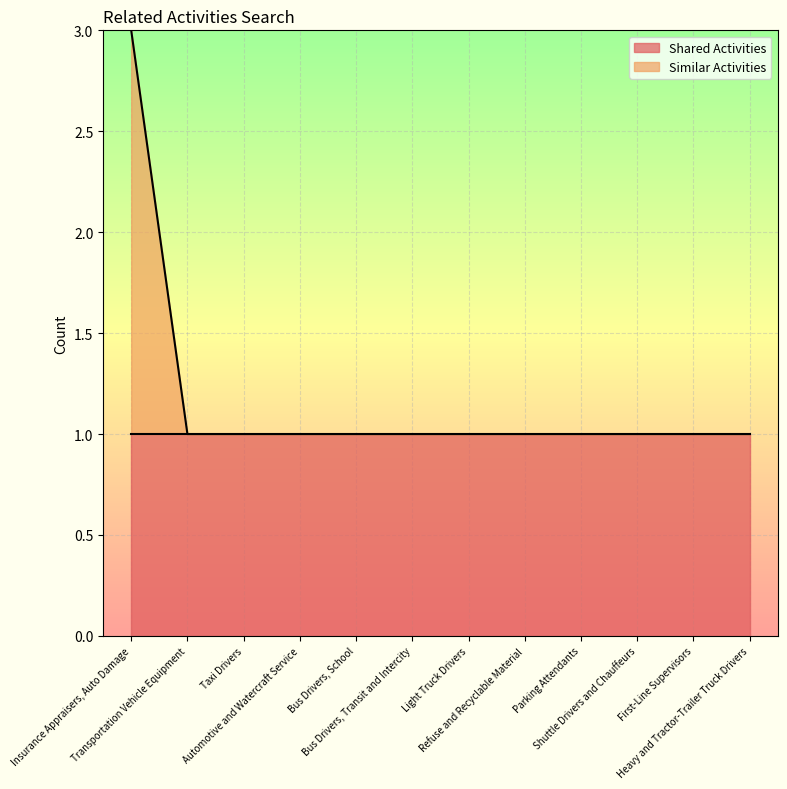

Does the chart display data point markers on the line(s)?

No